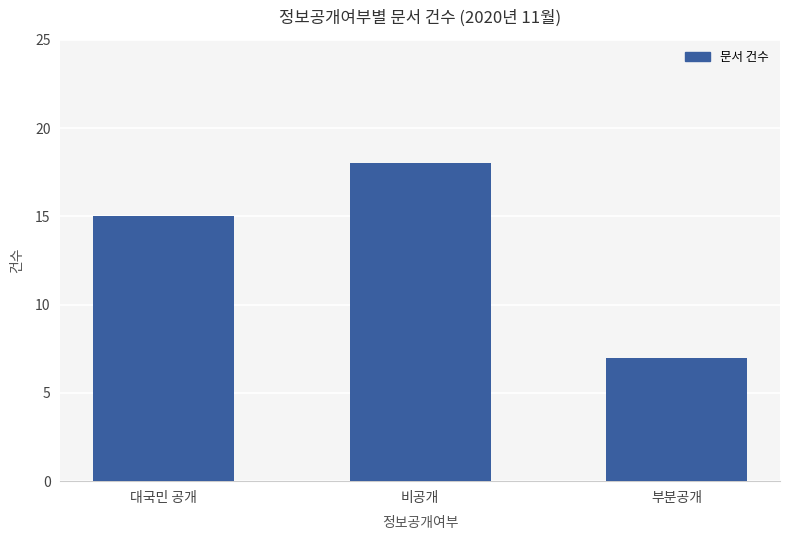

How many values are below 15?

1